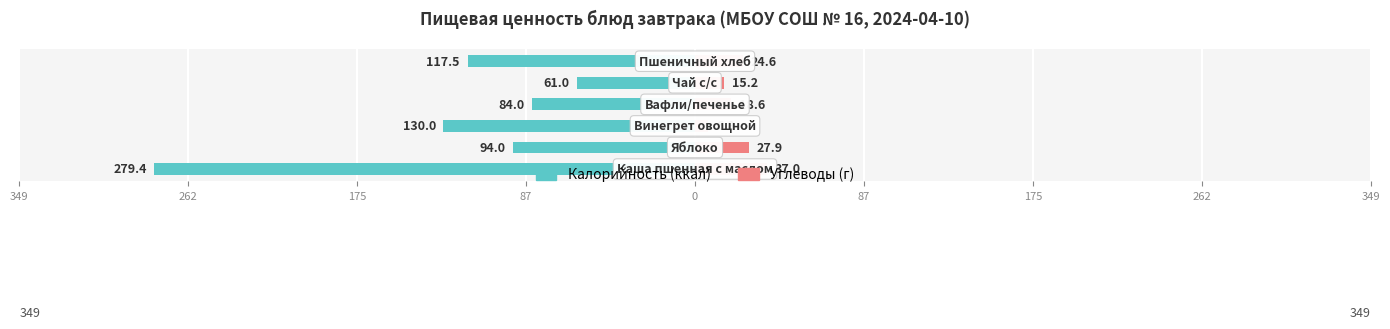

Are the bars grouped side by side (vs. stacked)?

Yes